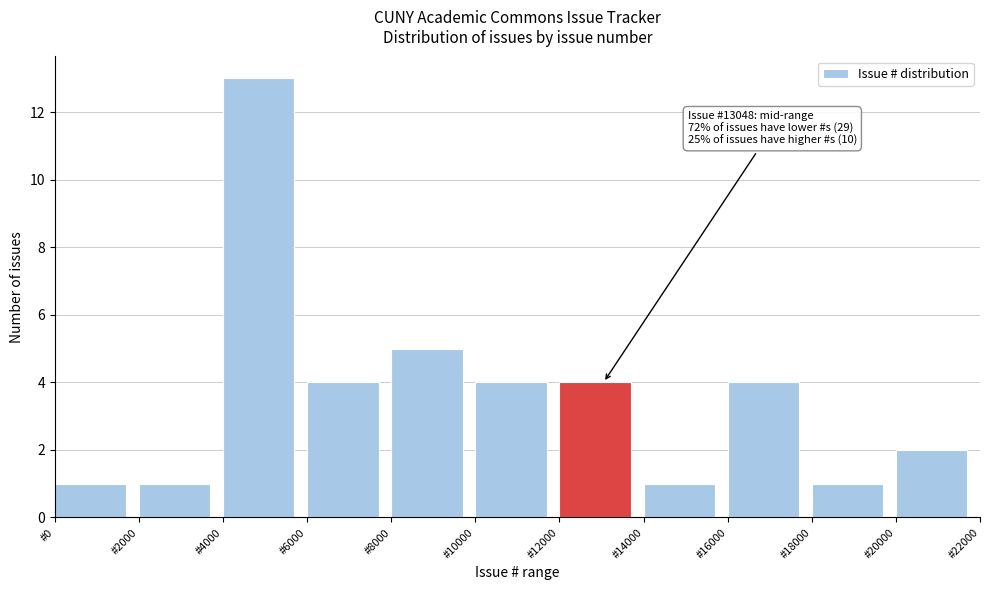

Over which range of the x-axis is the bar tallest?

4000 to 6000